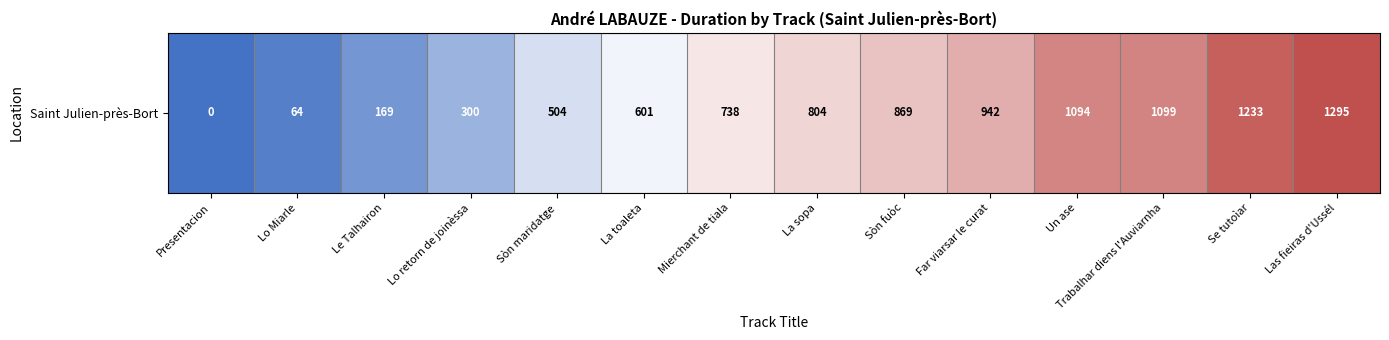

How many values exceed 804?

6